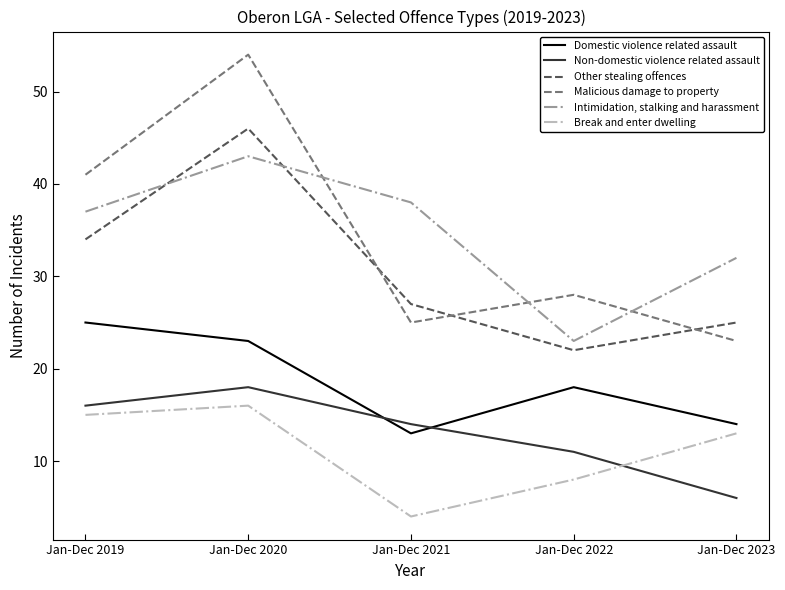

True or false: Malicious damage to property and Non-domestic violence related assault intersect in this chart.

False